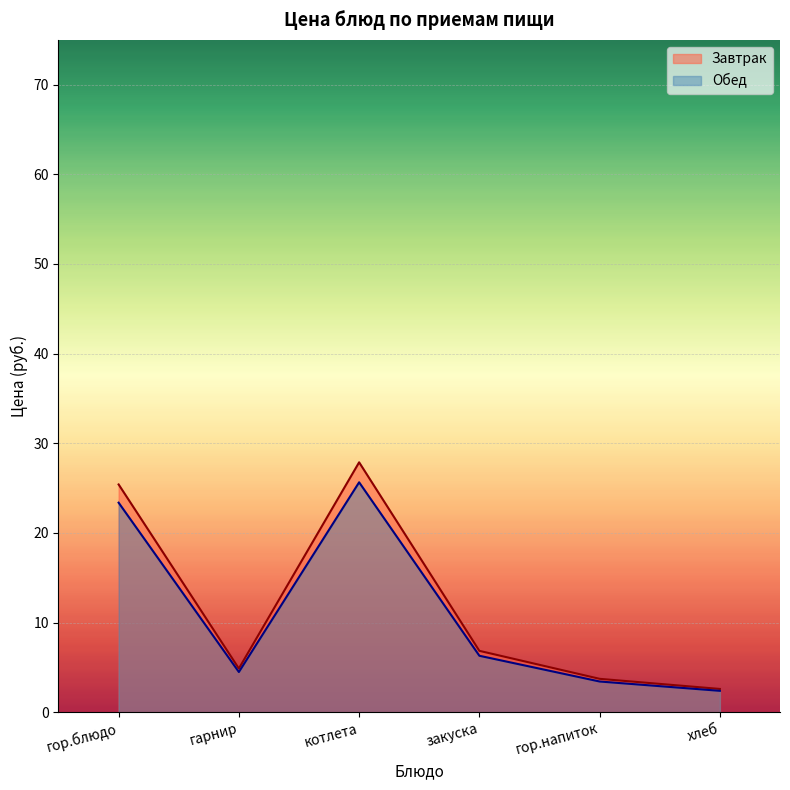

Between котлета and хлеб, which series saw the biggest shift?

Завтрак